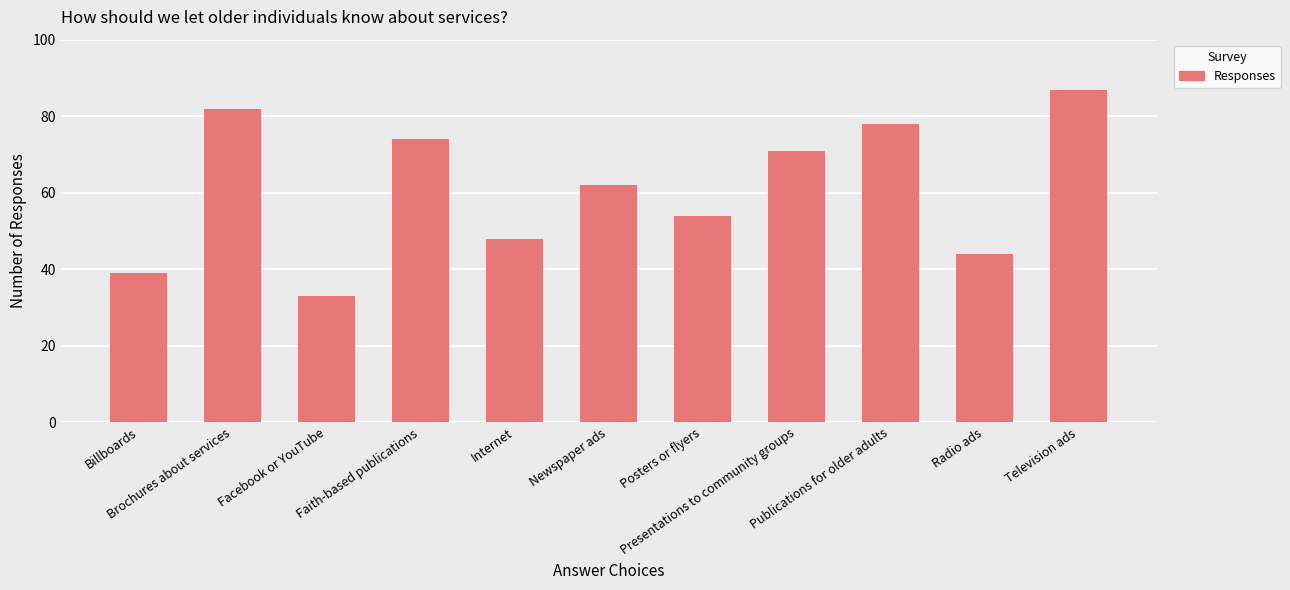

What position from the left is Presentations to community groups?

8